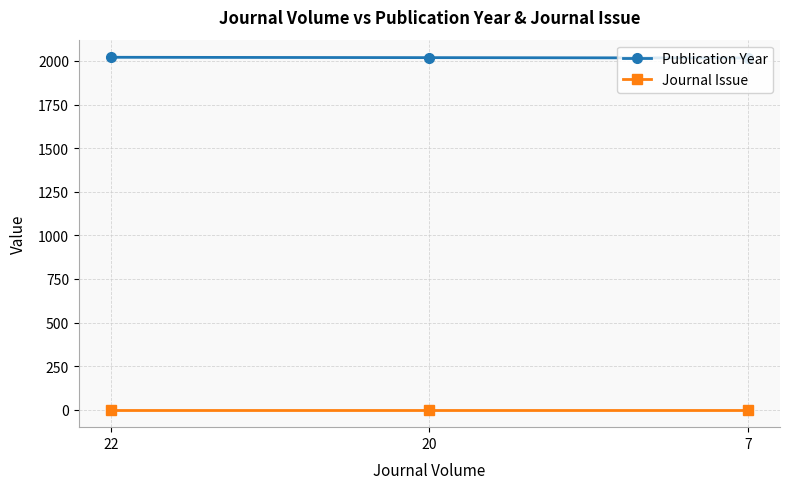

What is the minimum value for Publication Year?

2017